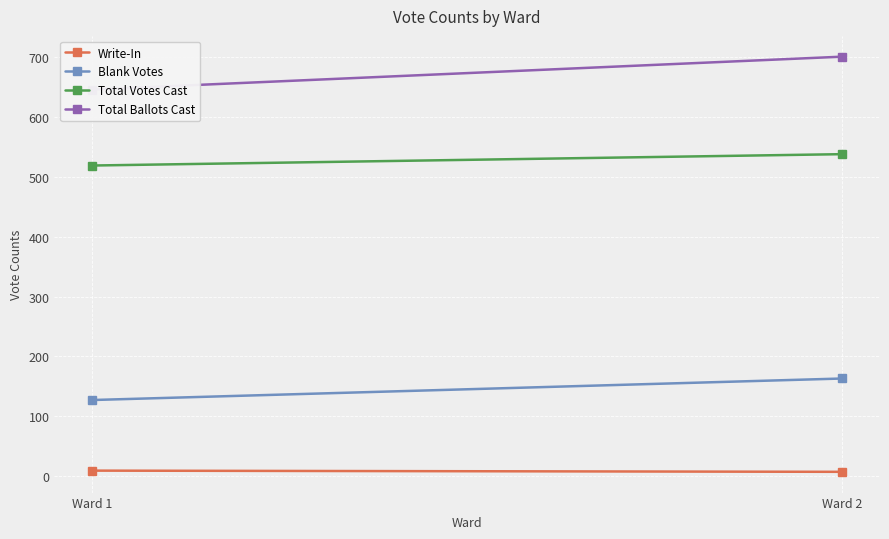

At how many categories does at least one series exceed 252?

2